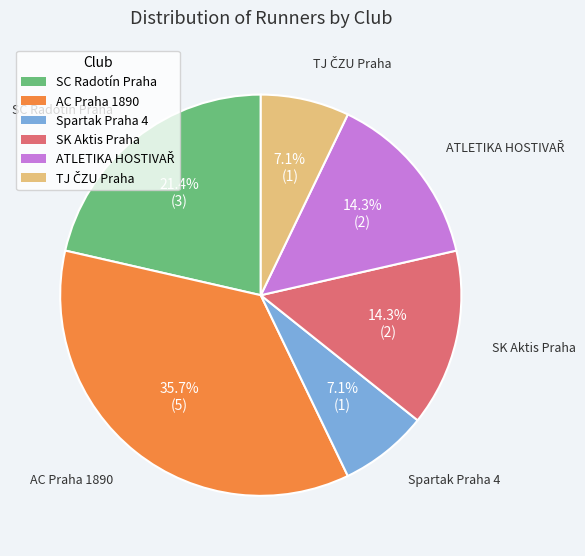

What portion of the pie excludes AC Praha 1890?

64.3%